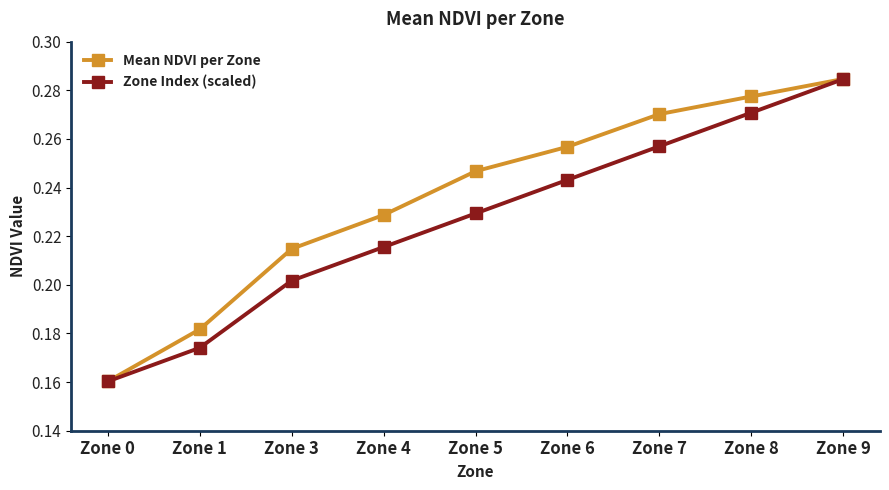

Count the Mean NDVI per Zone values in the range 0 to 1.

9